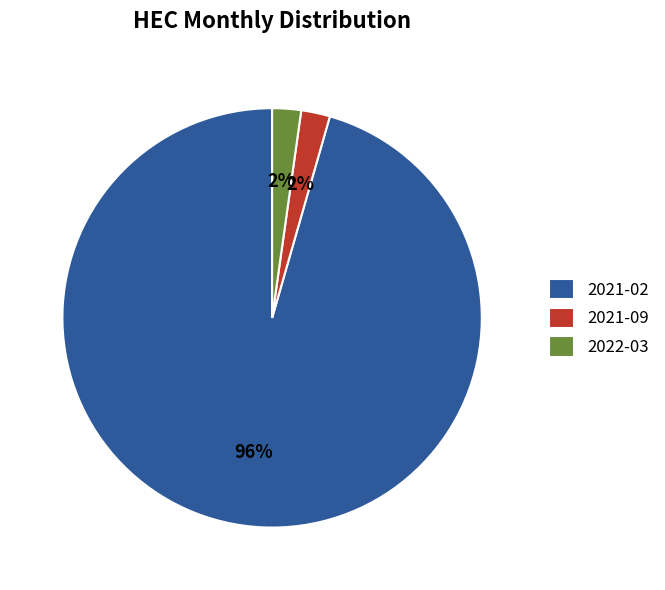

Which slice is the largest?

2021-02